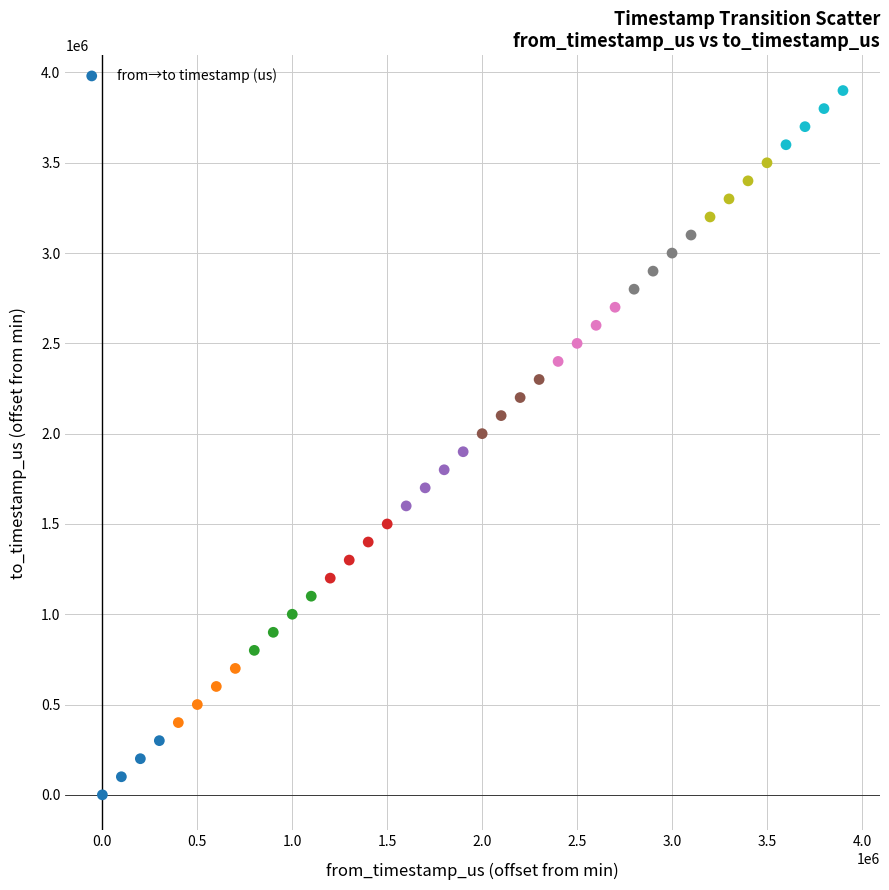

What is the range of X values (max minus min)?

3899774